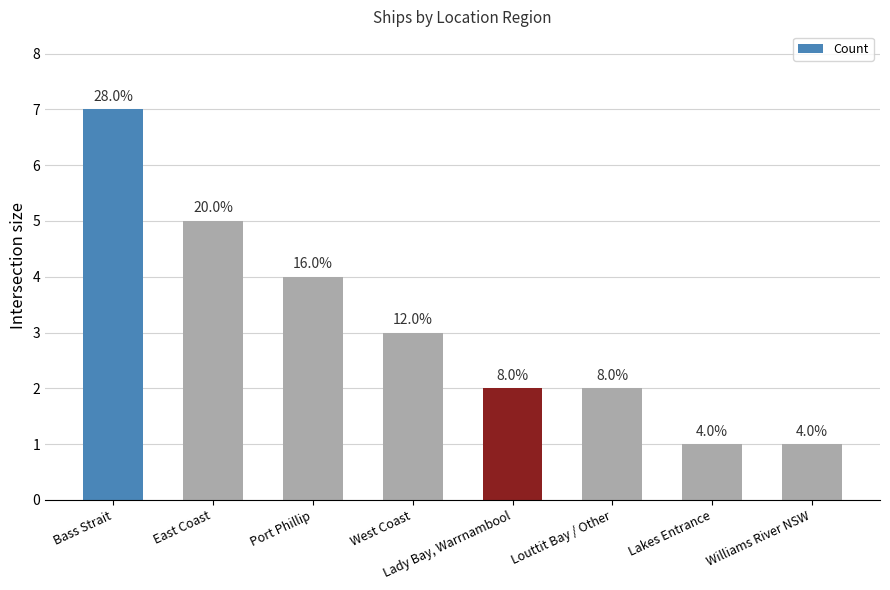

Between Port Phillip and Louttit Bay / Other, which is larger?

Port Phillip